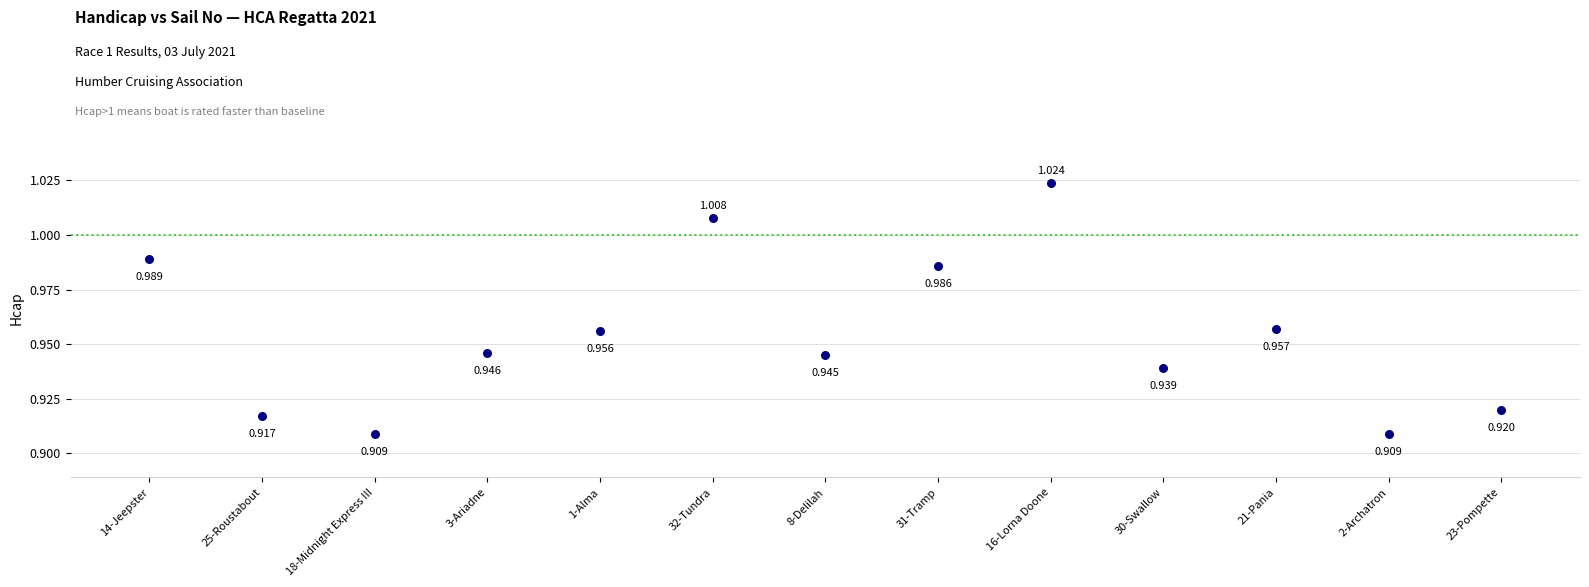

How many points are shown in the scatter plot?

13